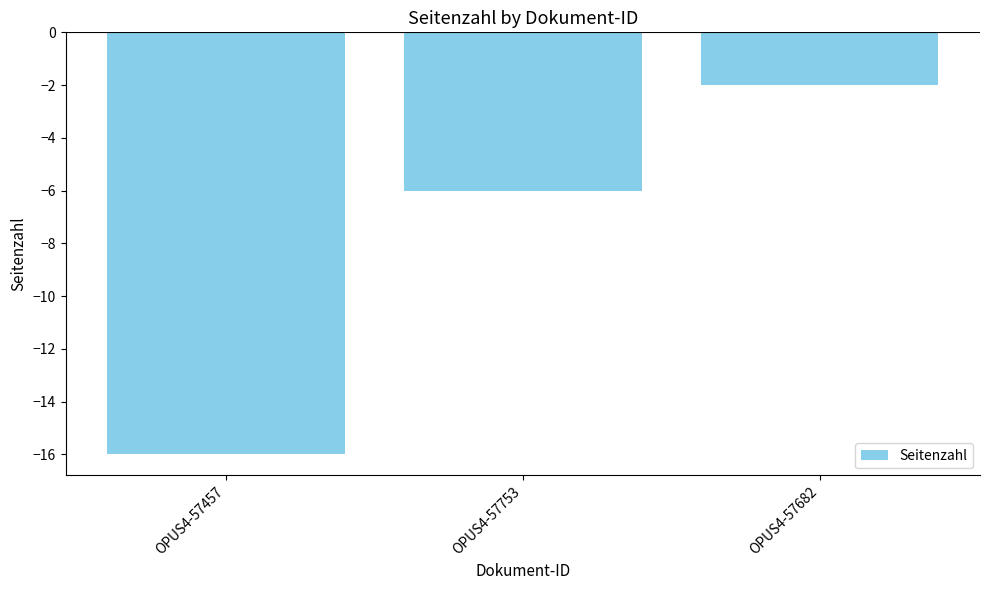

Reading right to left, extract all data points from this chart.

-2	-6	-16